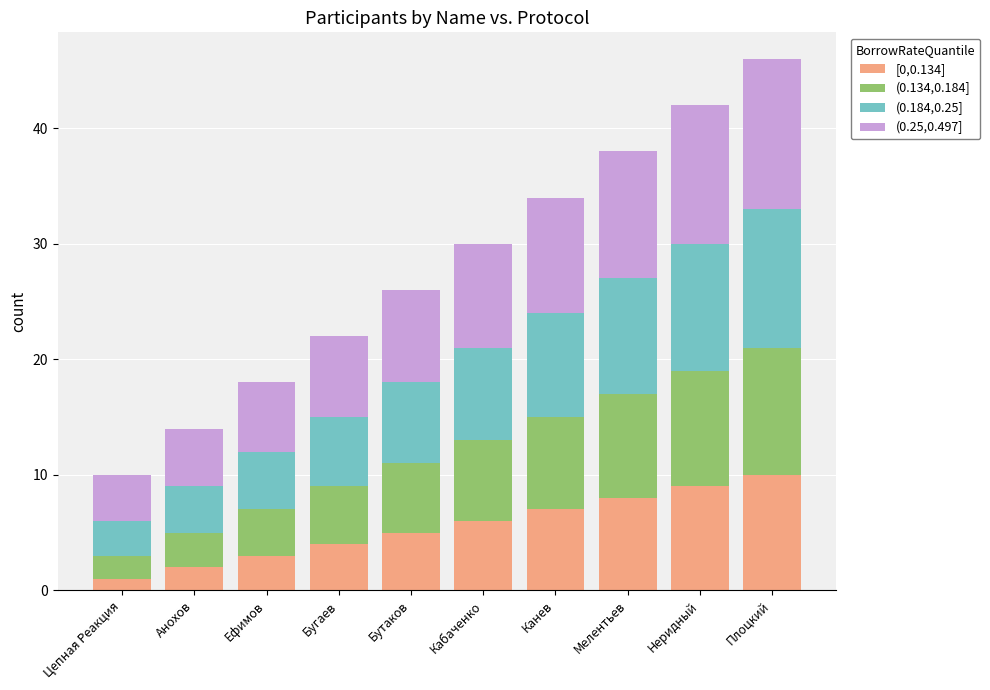

Rank the categories by [0,0.134] value from lowest to highest.

Цепная Реакция, Анохов, Ефимов, Бугаев, Бутаков, Кабаченко, Канев, Мелентьев, Неридный, Плоцкий